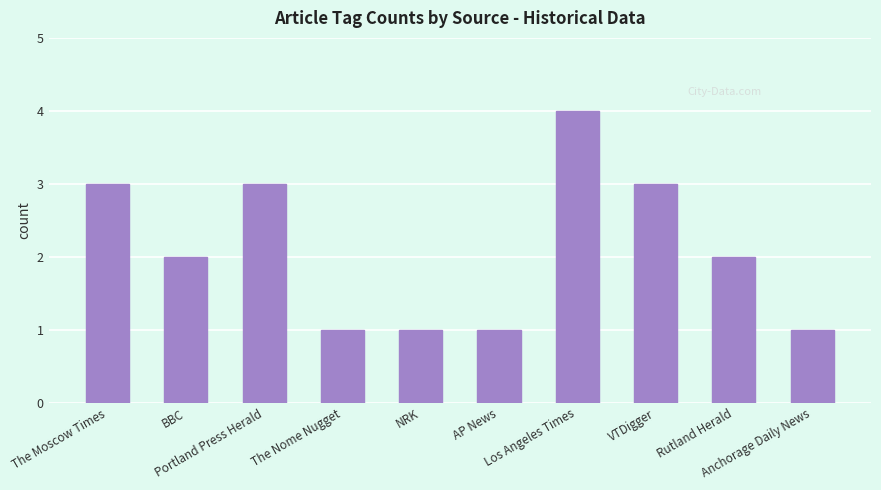

What is the sum of all values?

21